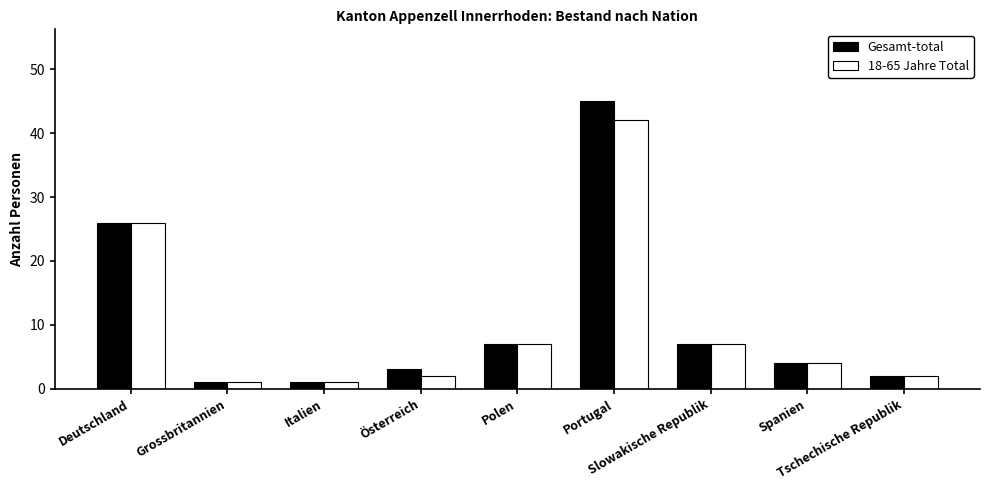

What position from the right is Slowakische Republik?

3